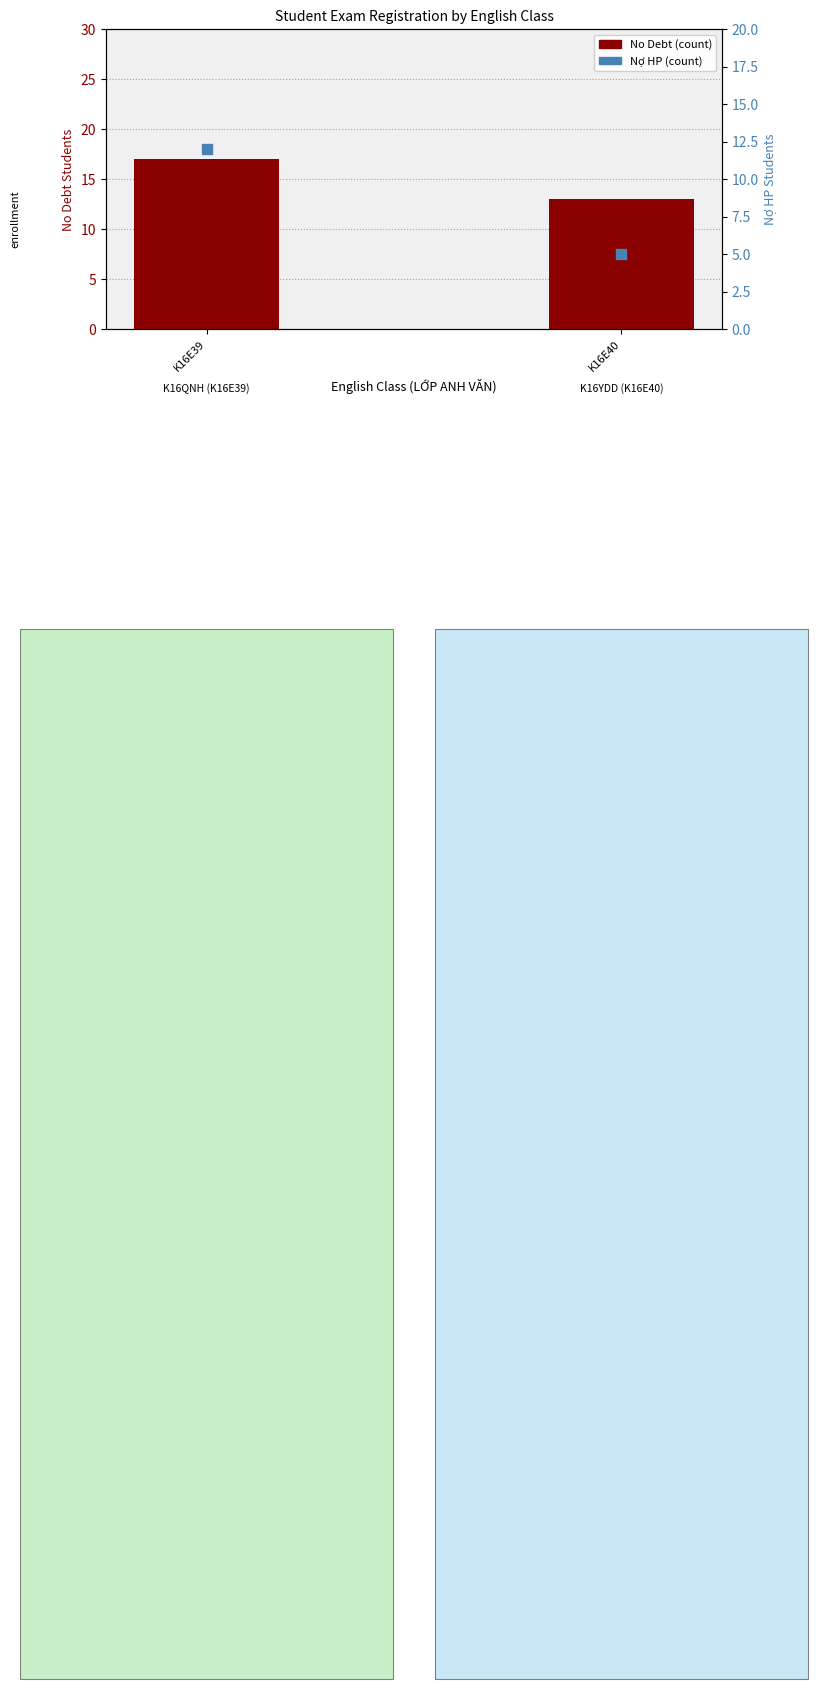

Which series has the widest spread of Y values?

Nợ HP (count)